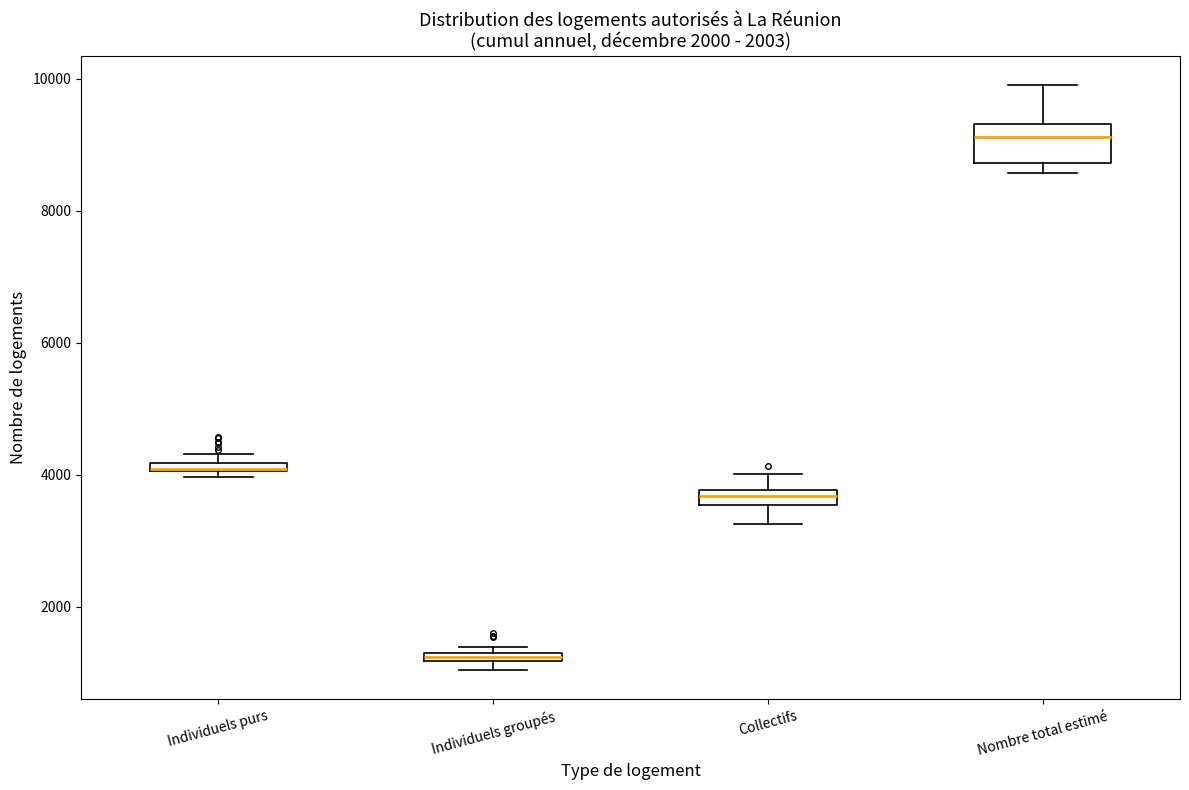

Which box is the tallest, from its lower edge to its upper edge?

Nombre total estimé